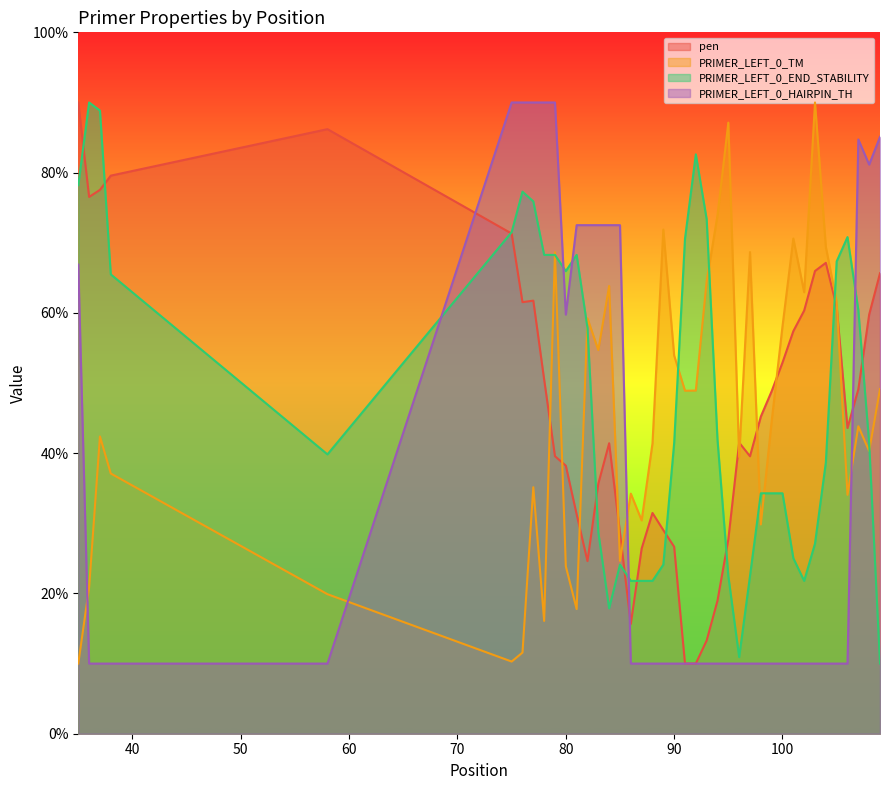

Count the number of data series in this chart.

4